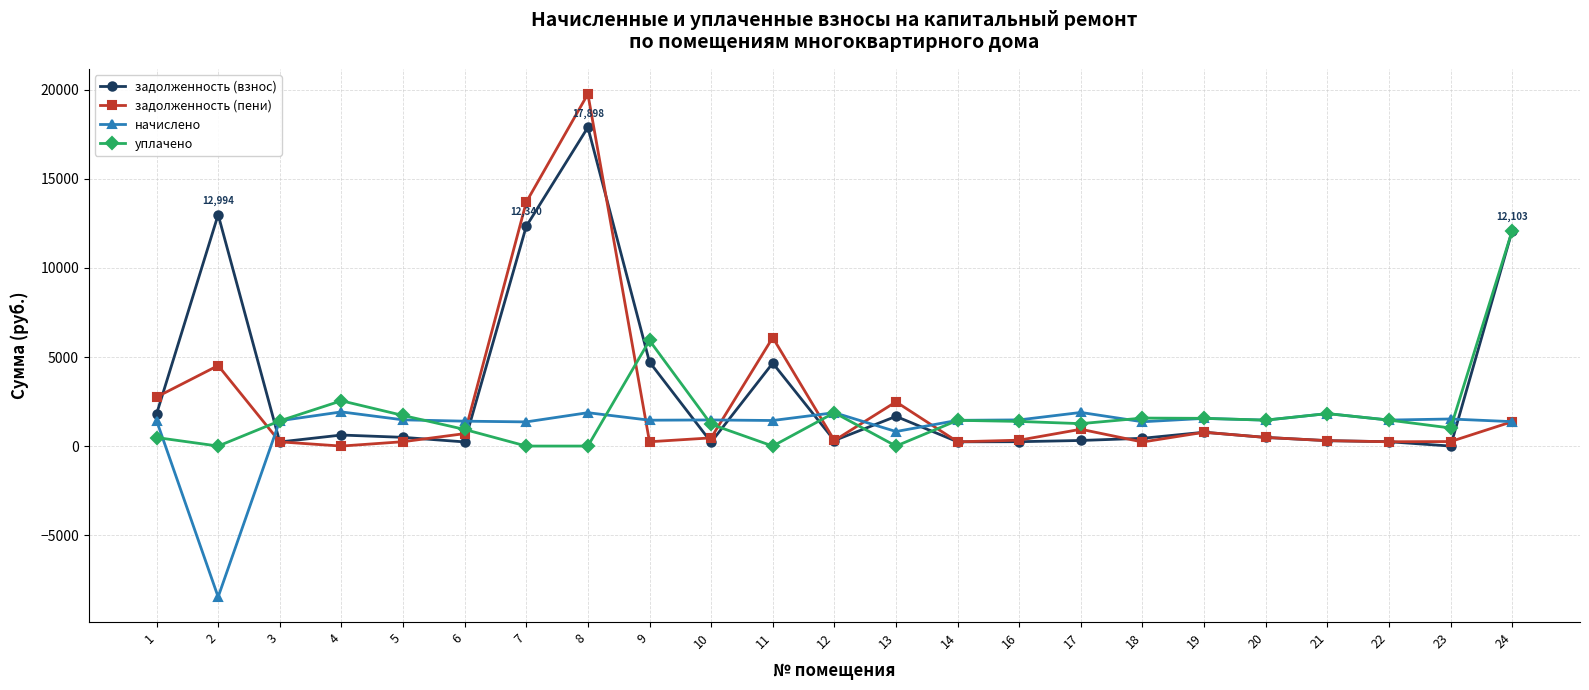

Which category has the highest value across all series?

8